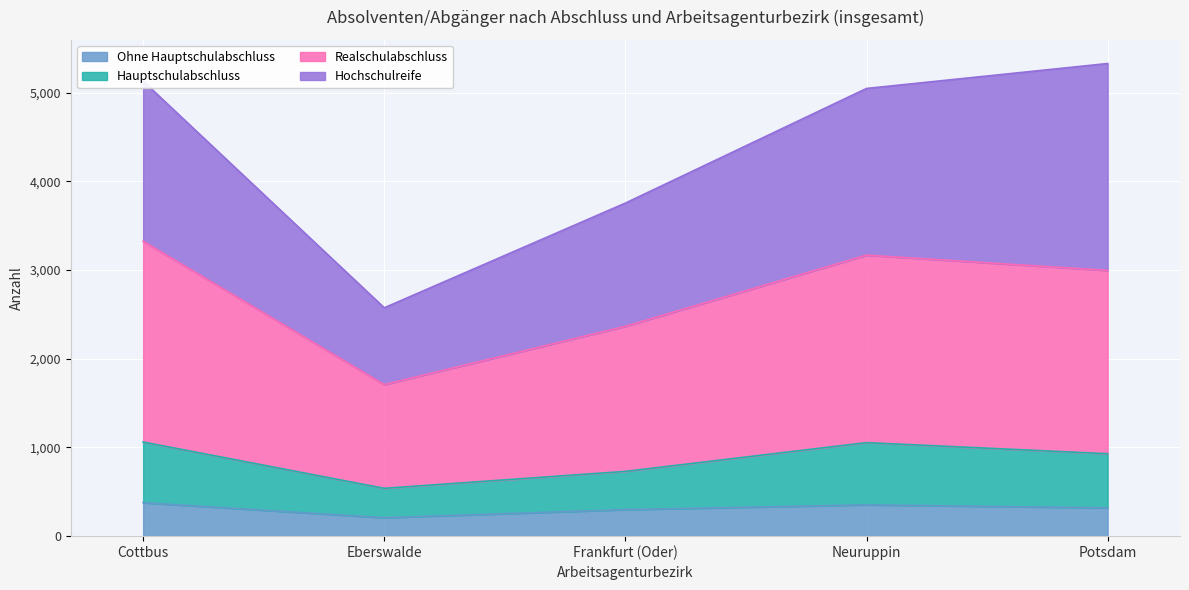

The Ohne Hauptschulabschluss series shows 497 at Neuruppin. True or false?

False